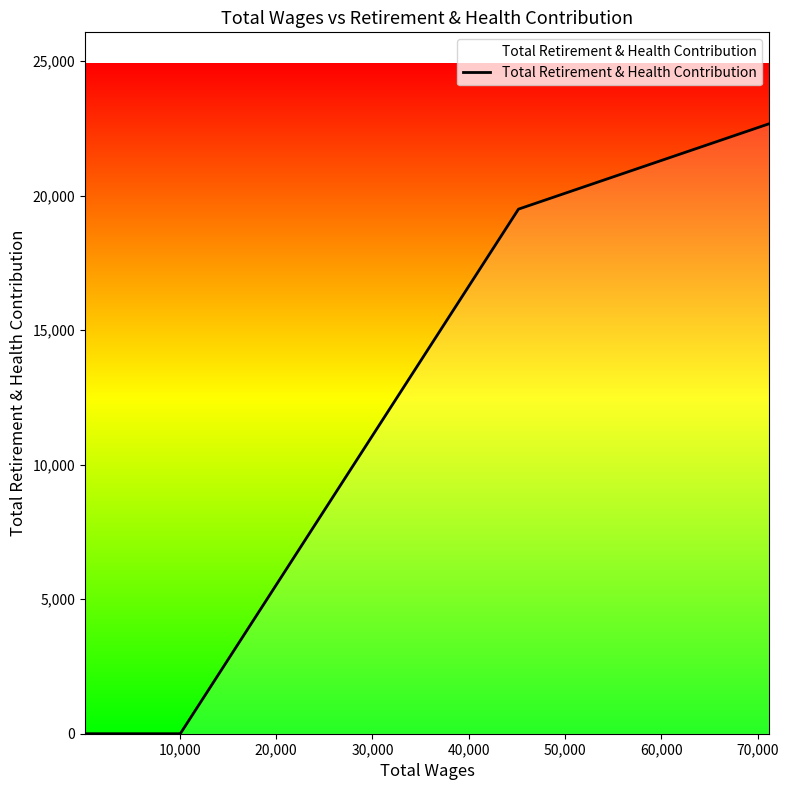

What is the difference between the maximum and minimum values?

22674